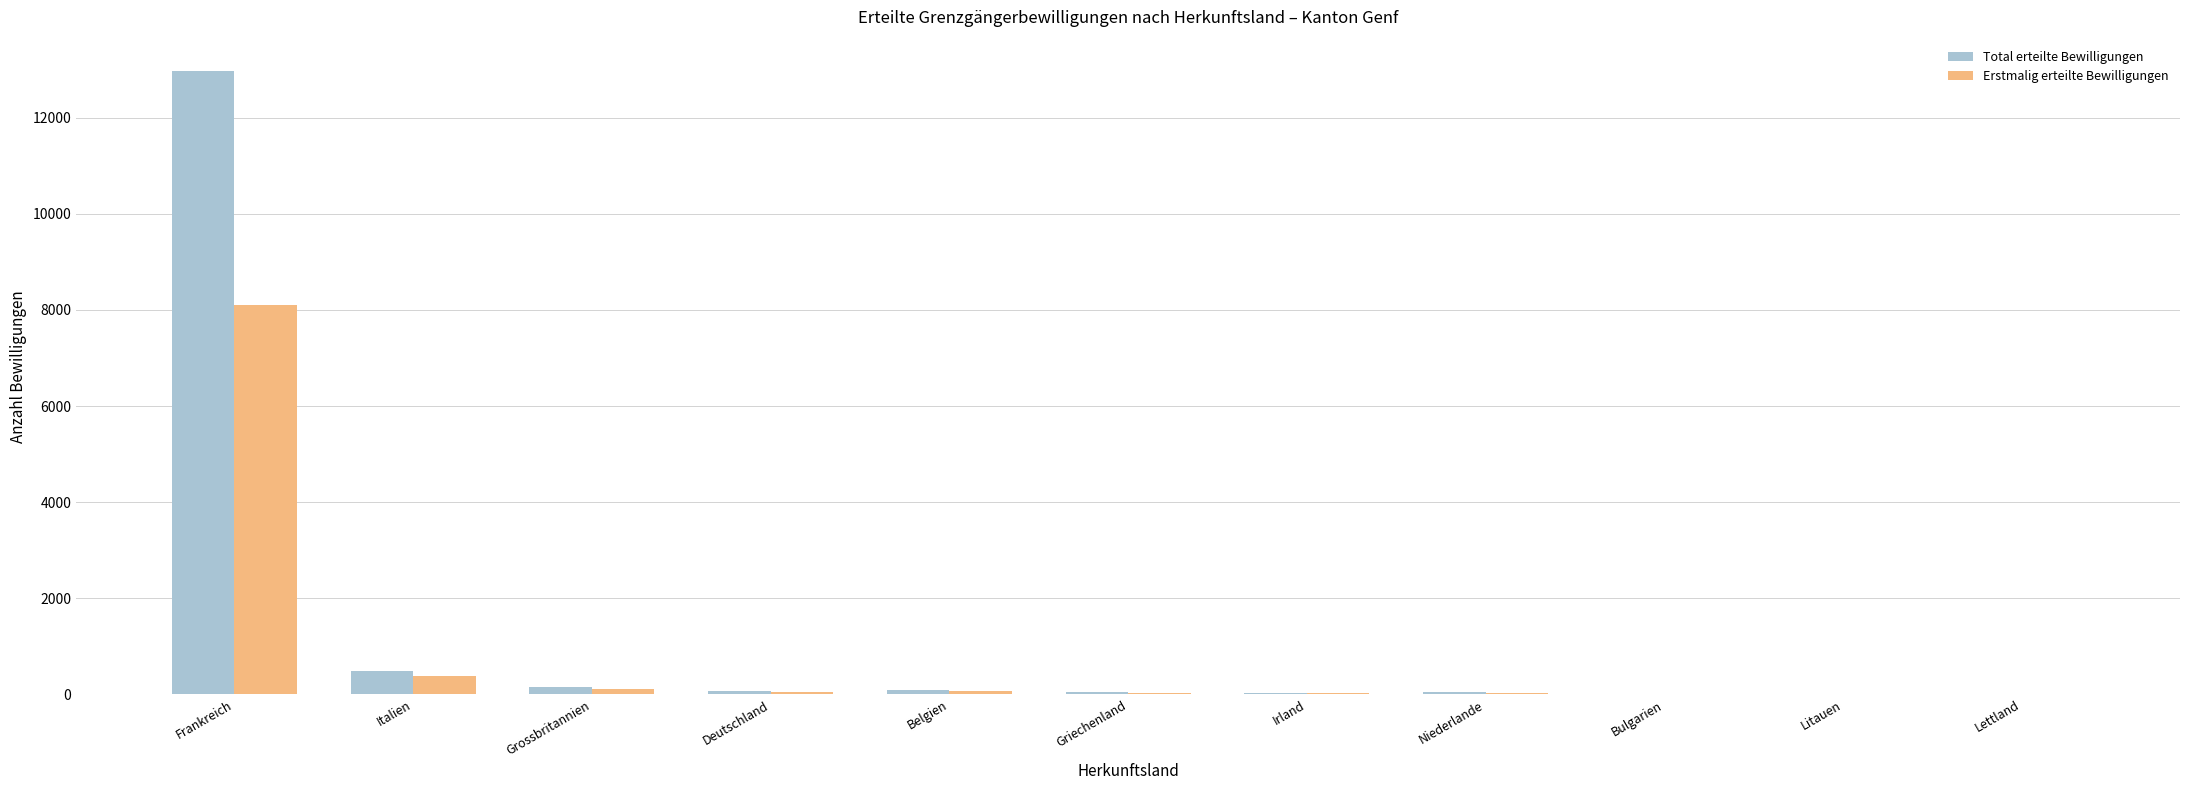

What is the maximum value for Total erteilte Bewilligungen?

12976